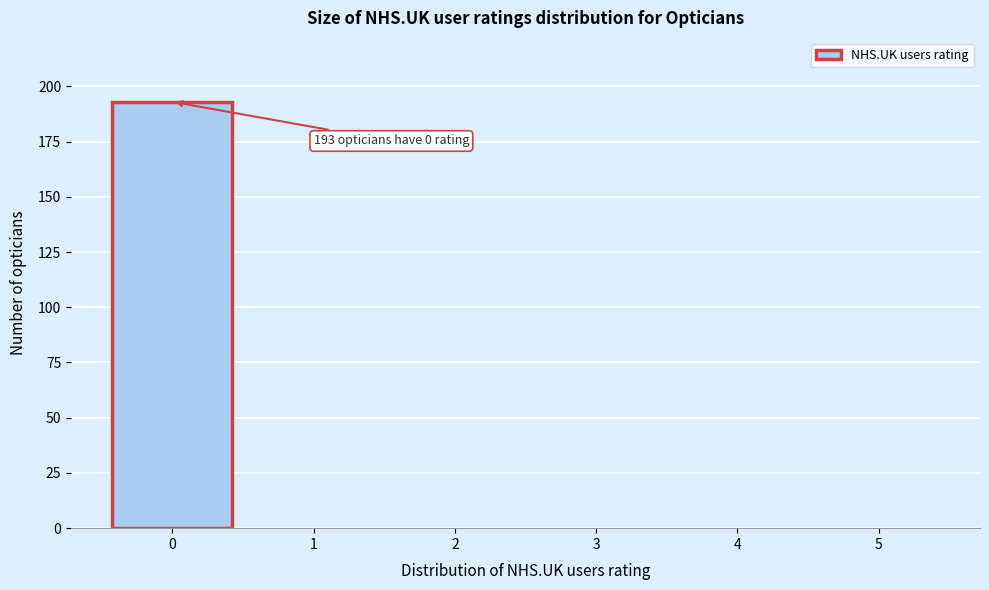

Which range on the x-axis has the tallest bar?

-0.5 to 0.5